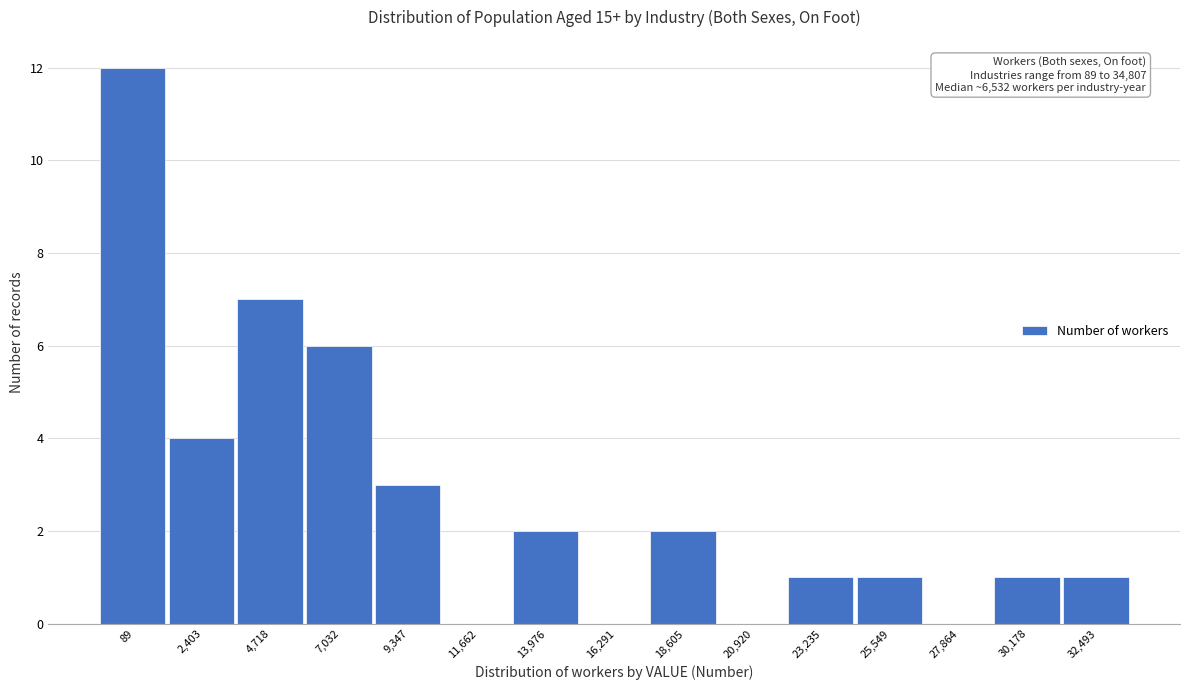

Reading left to right, transcribe all the data shown in this chart.

89=12	2,403=4	4,718=7	7,032=6	9,347=3	11,662=0	13,976=2	16,291=0	18,605=2	20,920=0	23,235=1	25,549=1	27,864=0	30,178=1	32,493=1